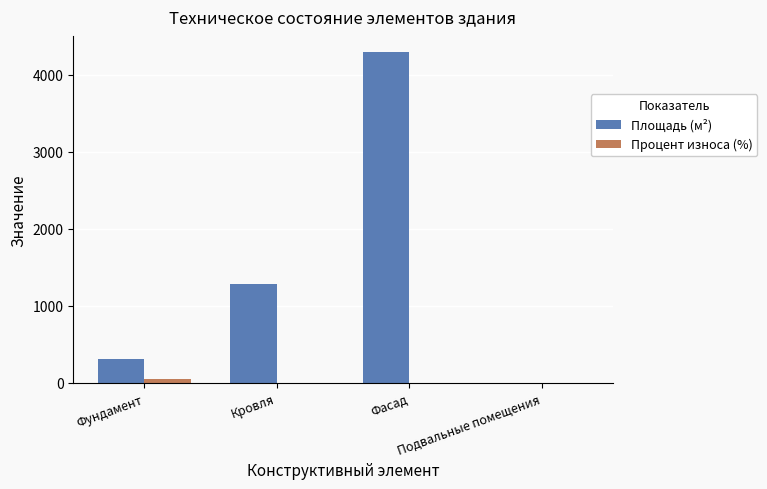

At which category is the sum across all series the highest?

Фасад